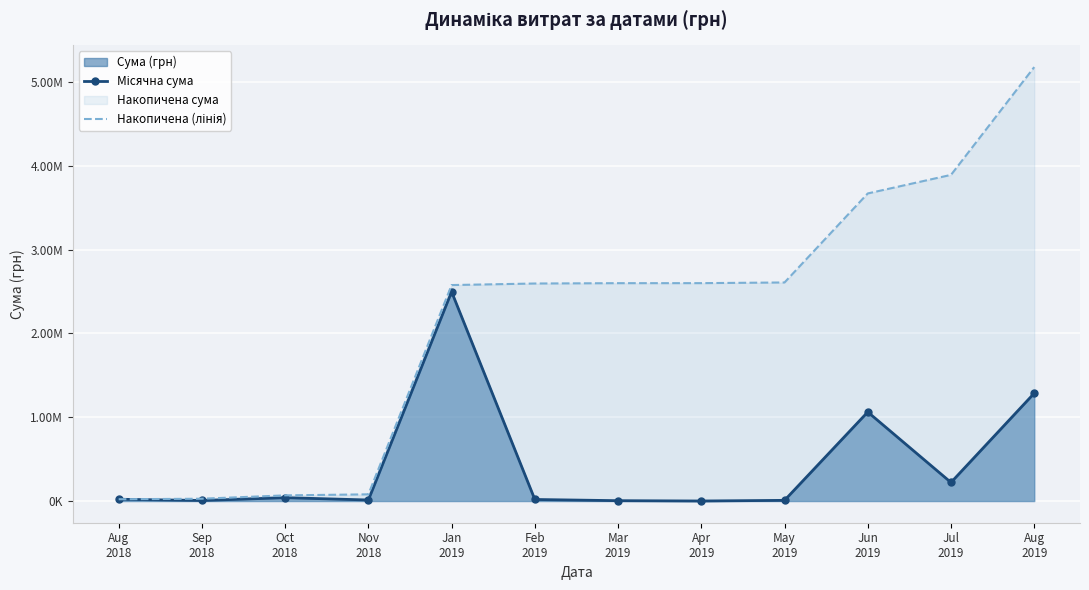

How many interior local valleys does the Місячна сума series have?

4